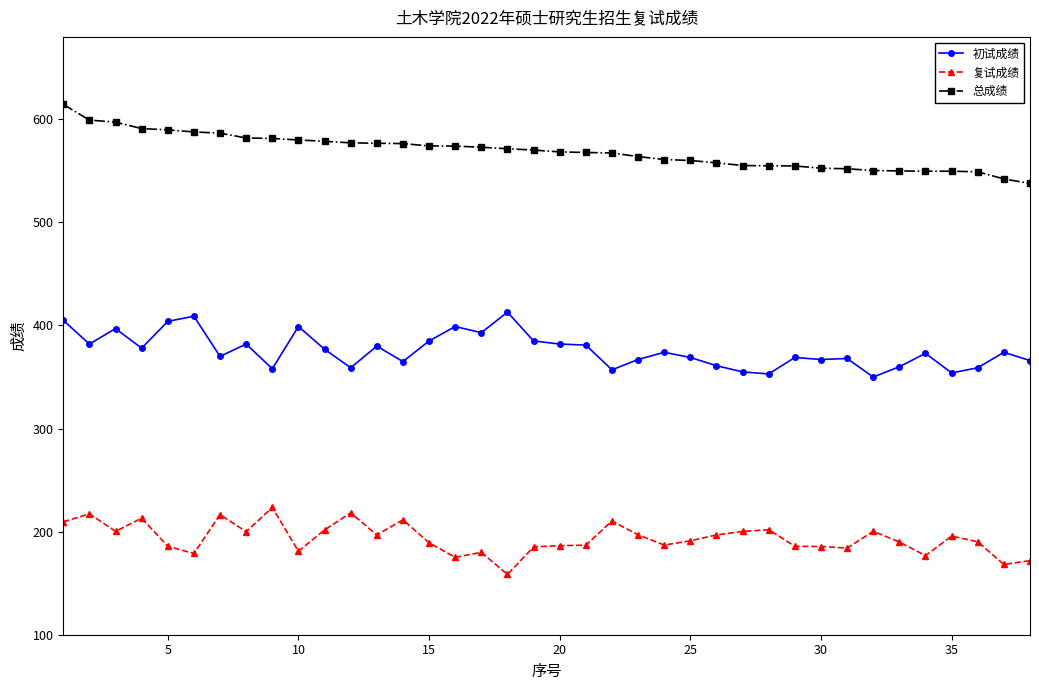

Which series has the largest range (max minus min)?

总成绩